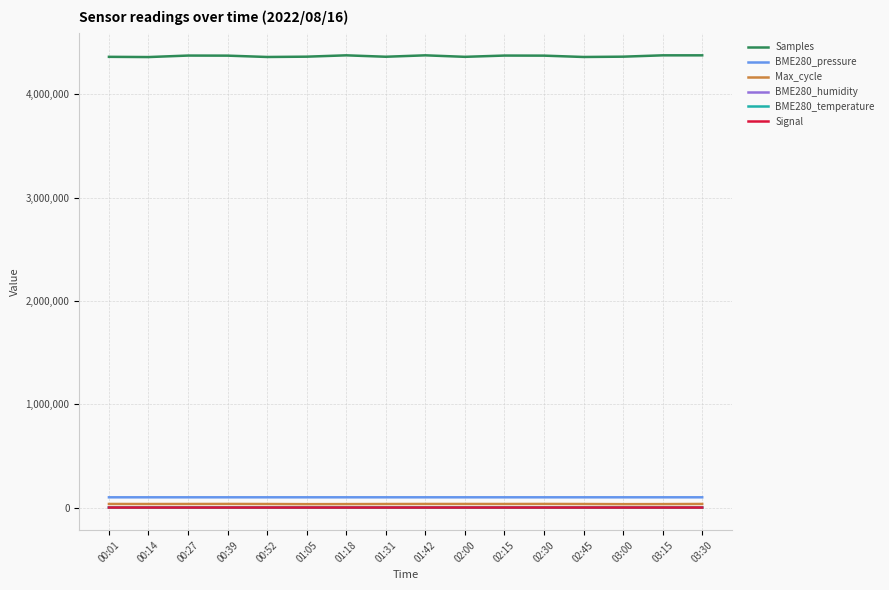

True or false: Signal and Samples cross at least once.

False